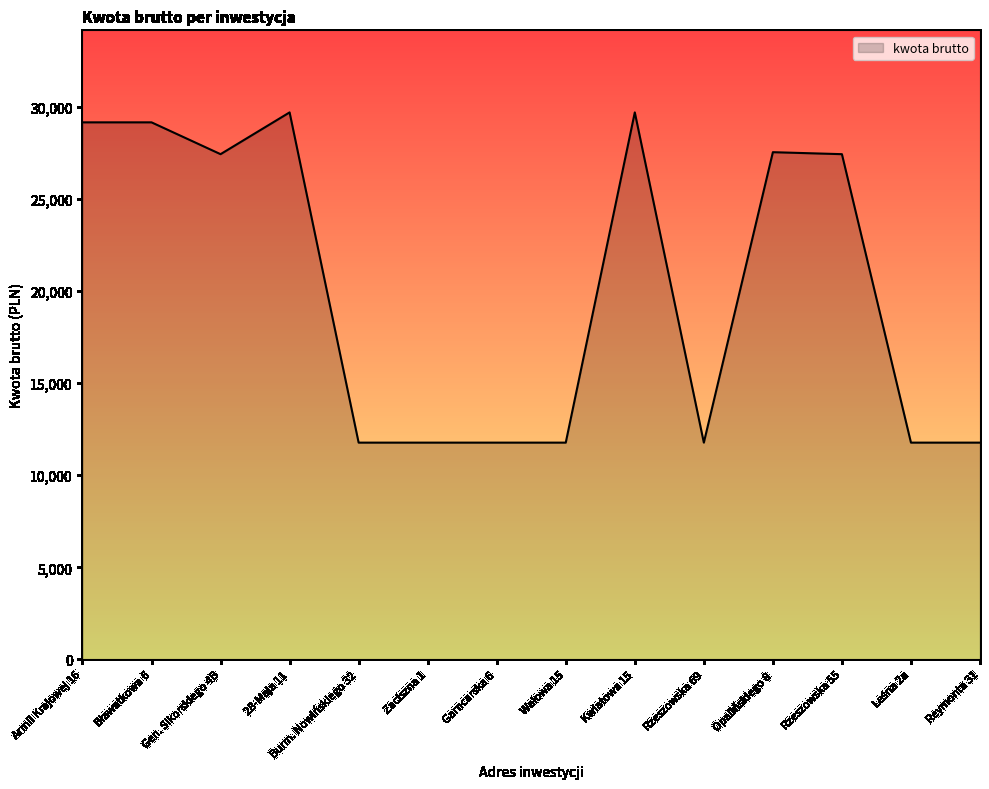

What is the minimum value shown in the chart?

11772